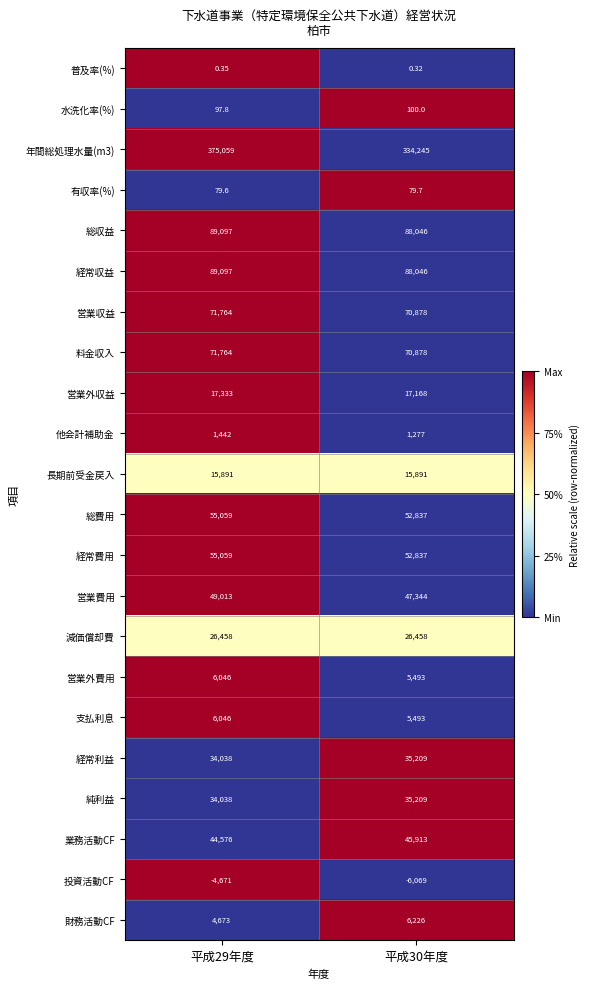

At which category is the sum across all series the highest?

平成29年度